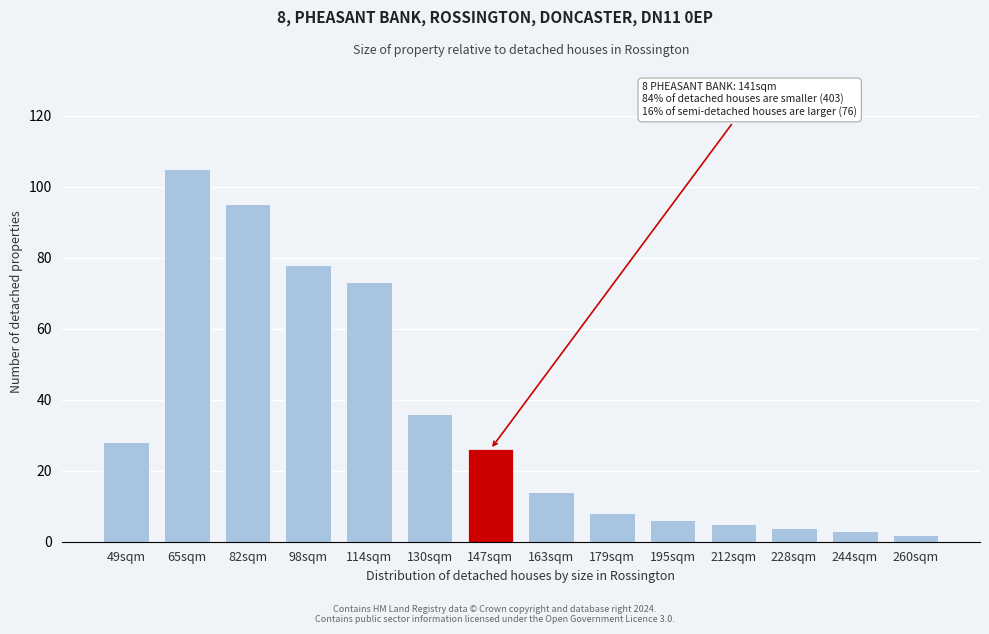

Reading left to right, transcribe all the data shown in this chart.

28	105	95	78	73	36	26	14	8	6	5	4	3	2